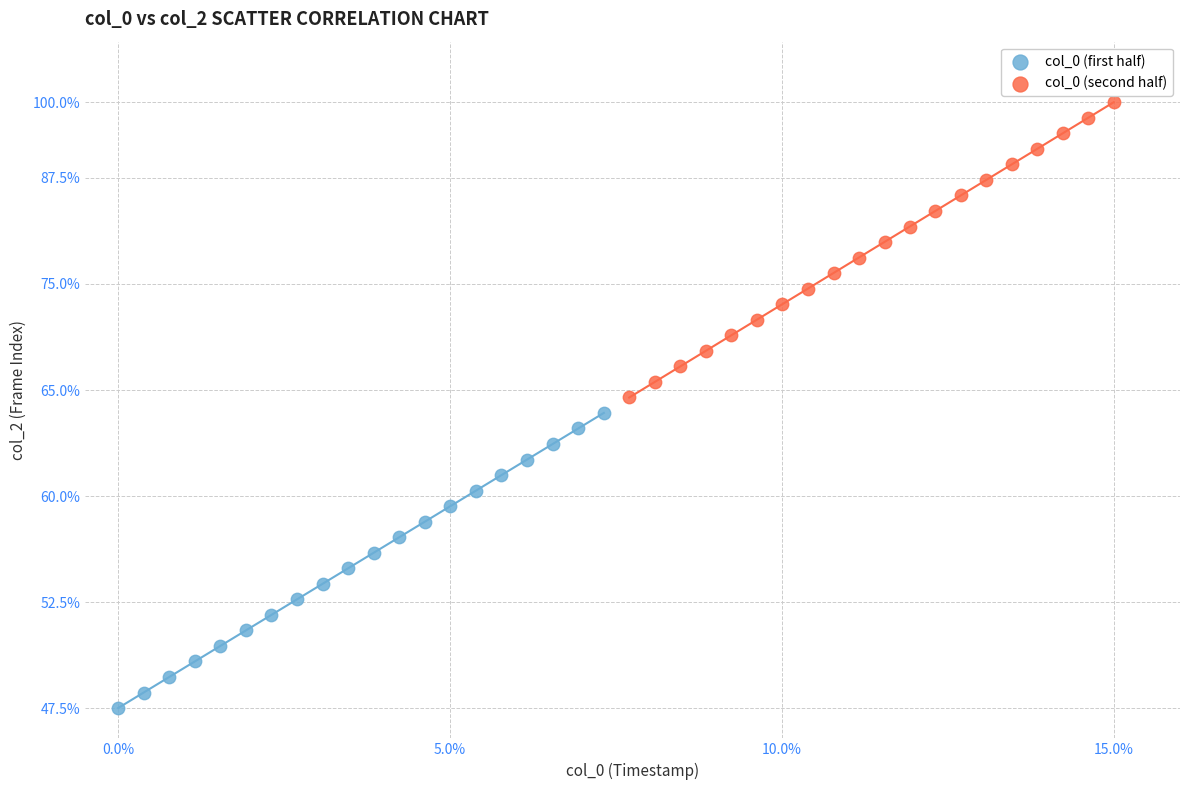

What are all the series names shown in the legend?

col_0 (first half), col_0 (second half)